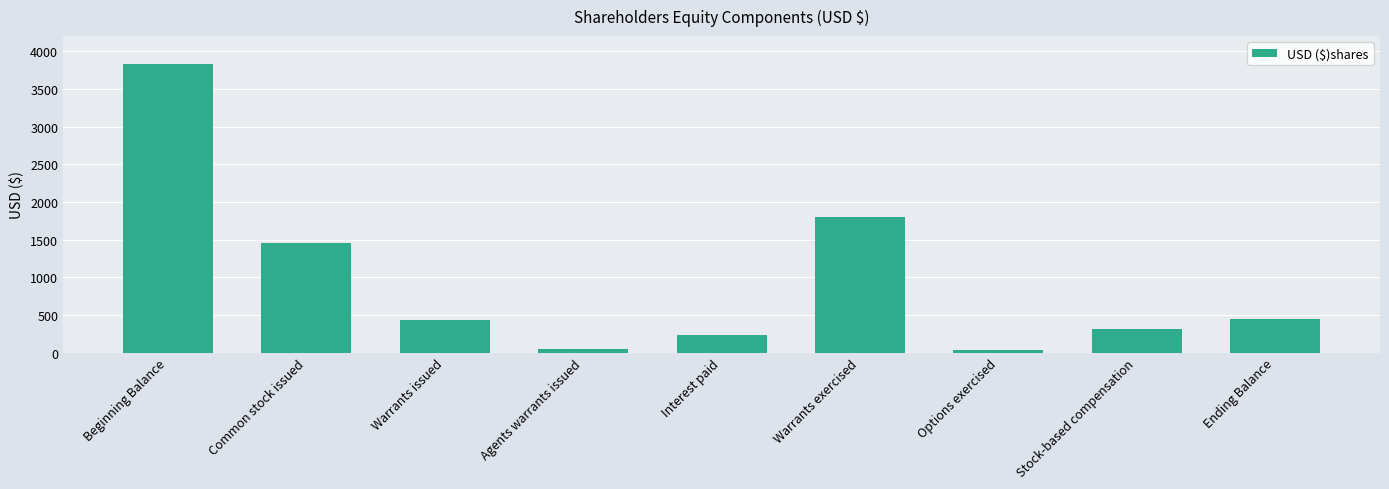

What is the maximum value shown in the chart?

3829